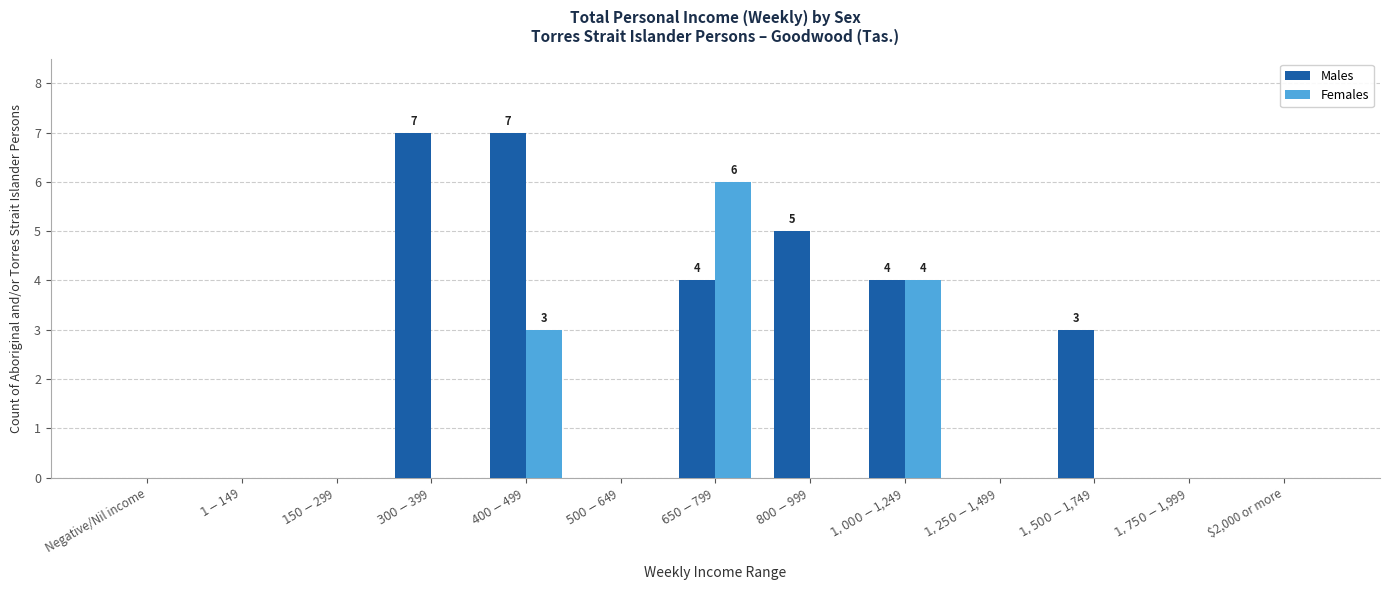

Which series has the largest total across all categories?

Males